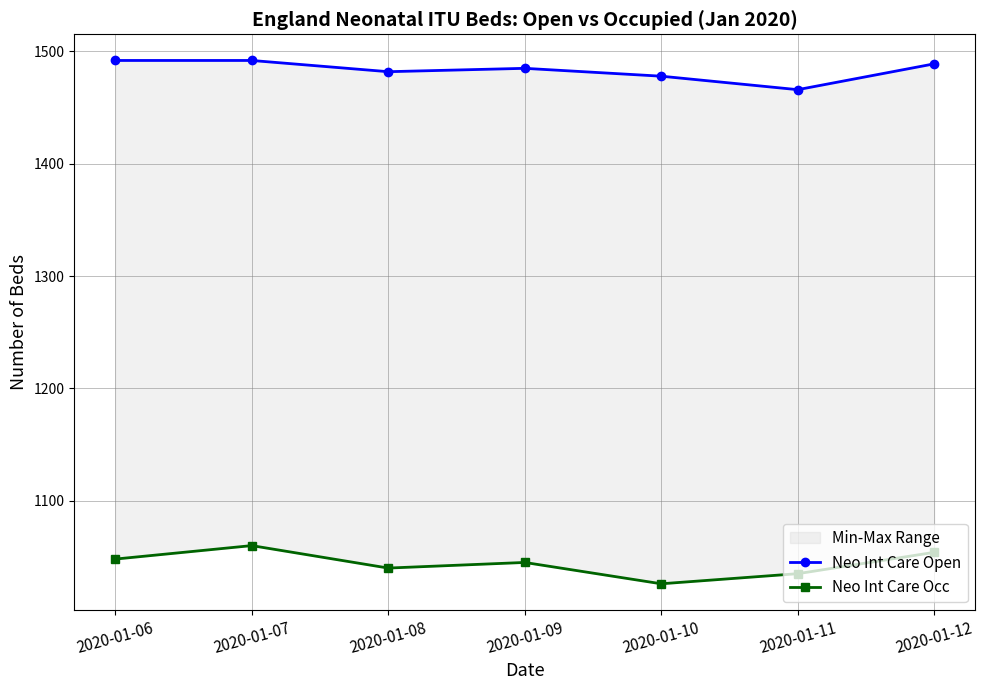

Which series has the largest range (max minus min)?

Neo Int Care Occ